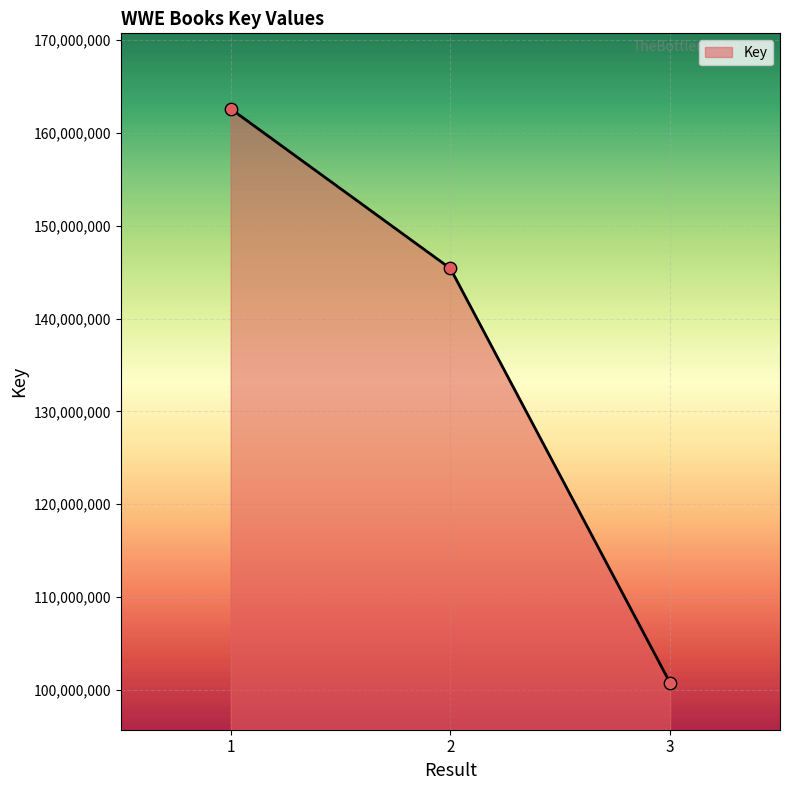

Approximately how many times larger is the value at 2 compared to 3?

1.4